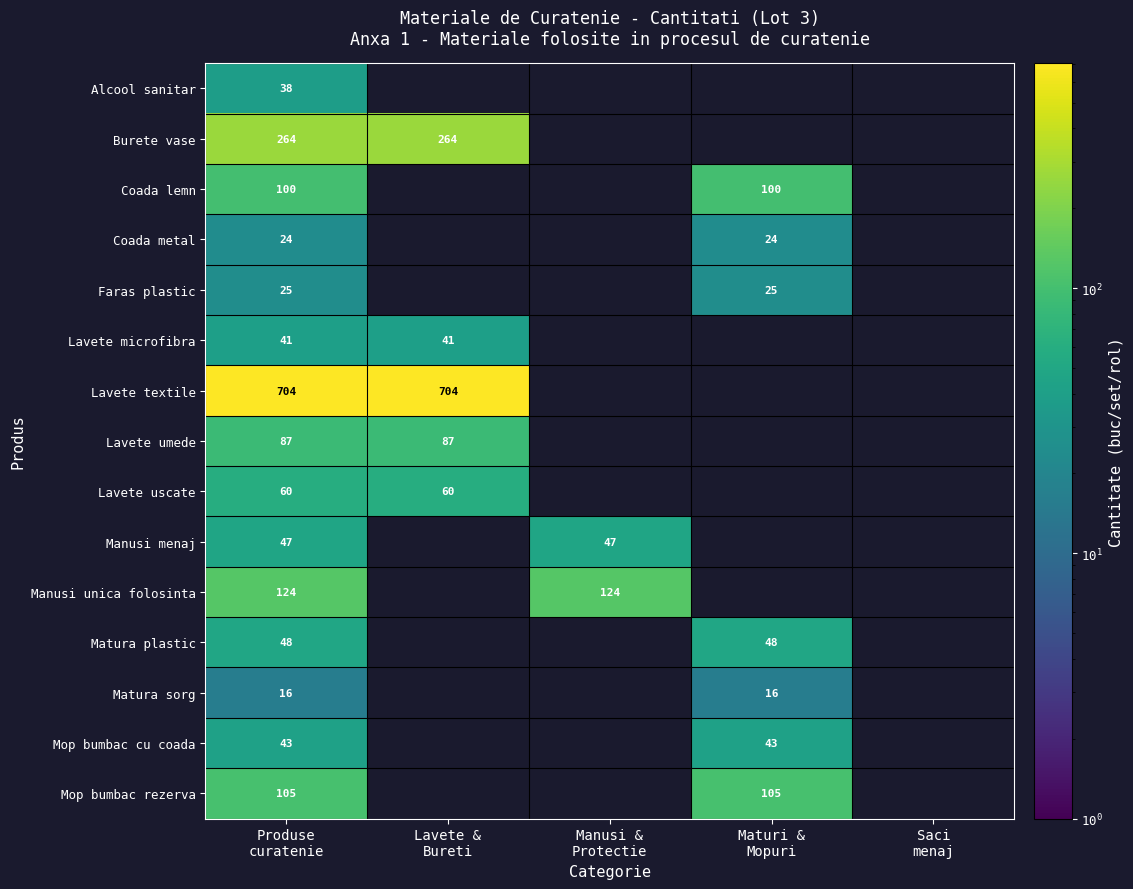

Read the Lavete uscate value at Produse curatenie.

60.0